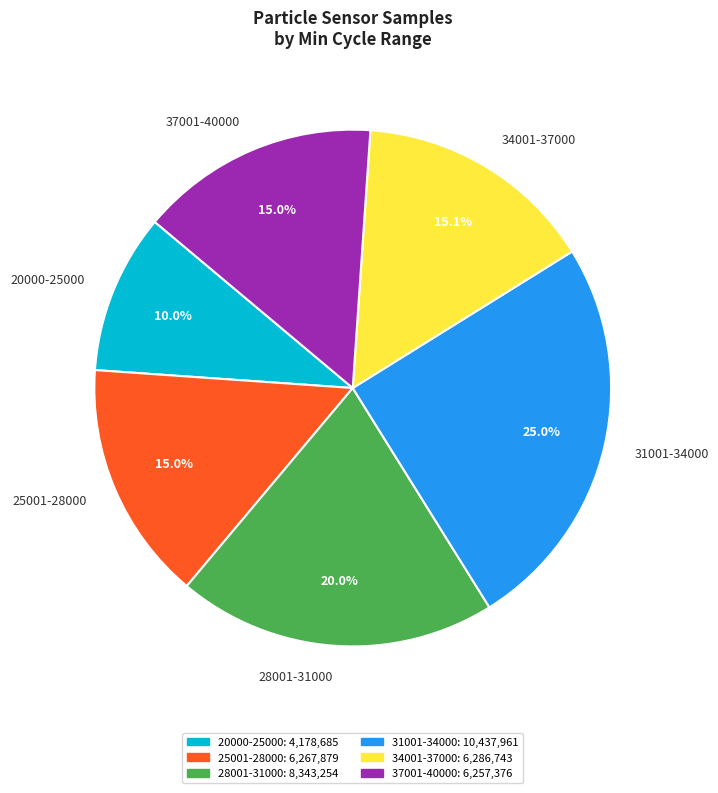

How many slices are in this pie chart?

6